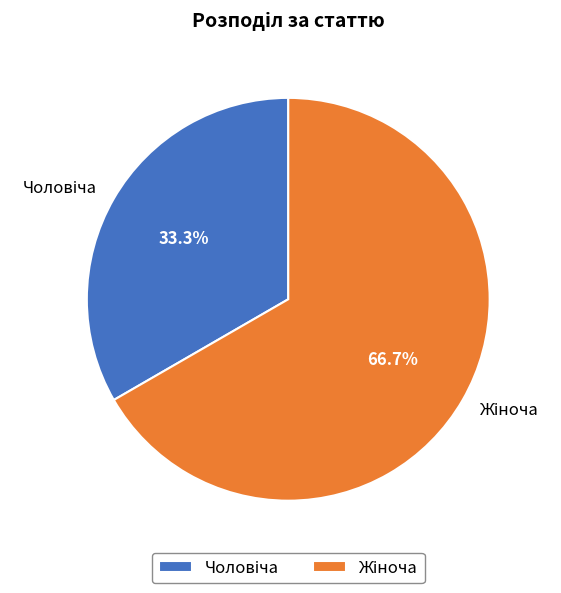

How many slices are in this pie chart?

2